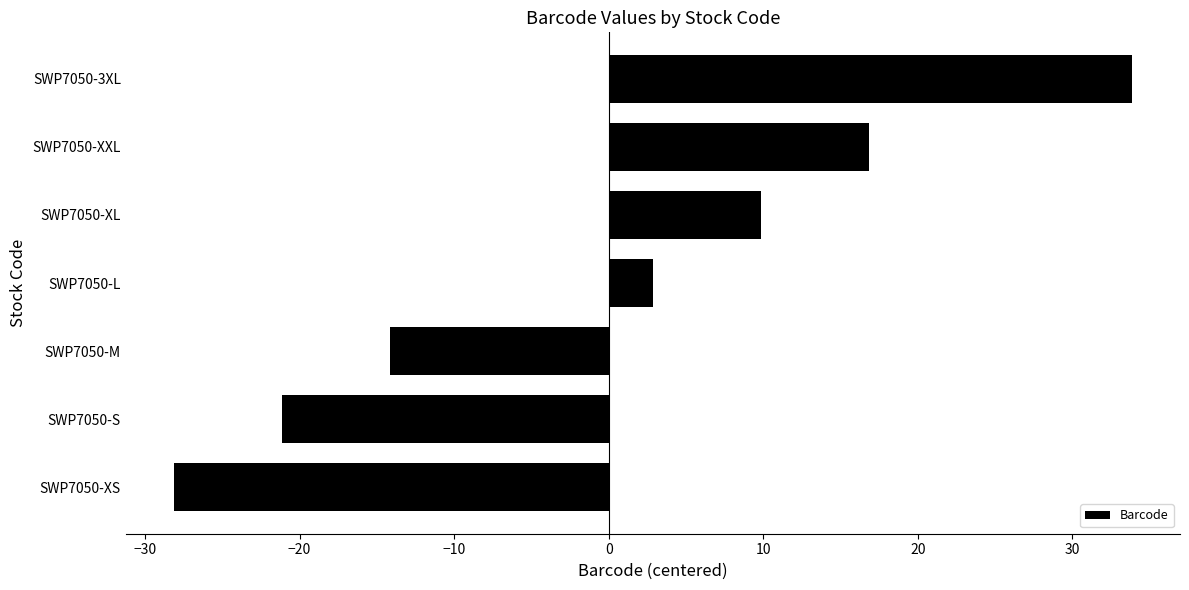

How many bars are there in total?

7